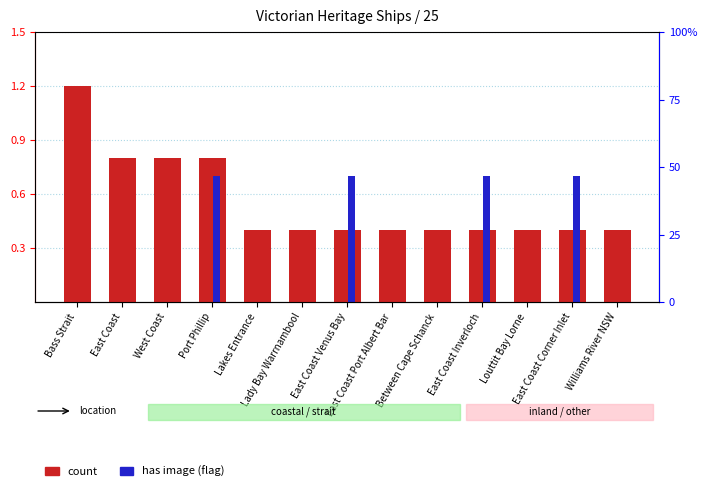

At which category is the sum across all series the highest?

Port Phillip